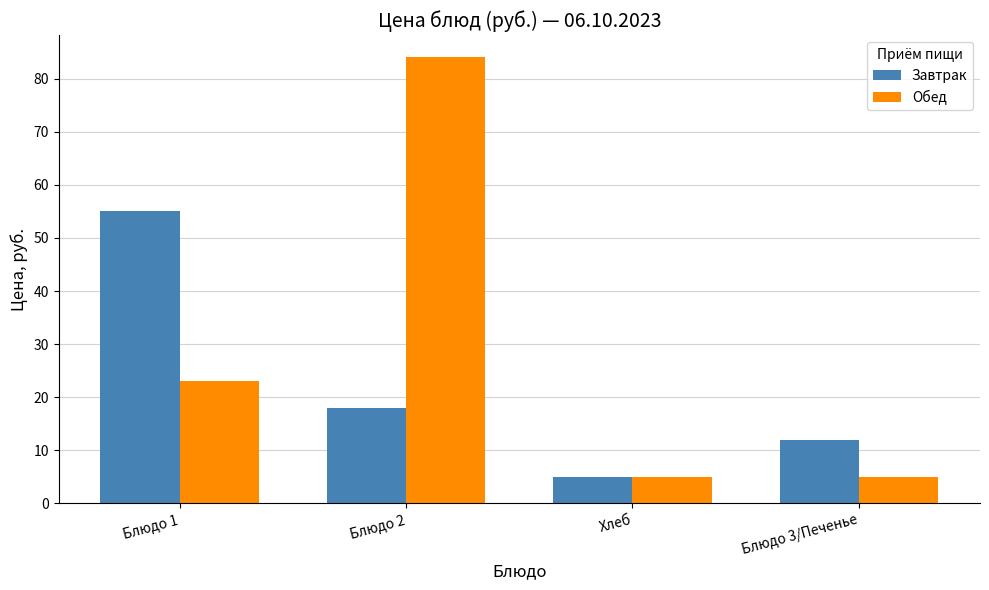

The value of Завтрак at Блюдо 2 is 18. True or false?

True